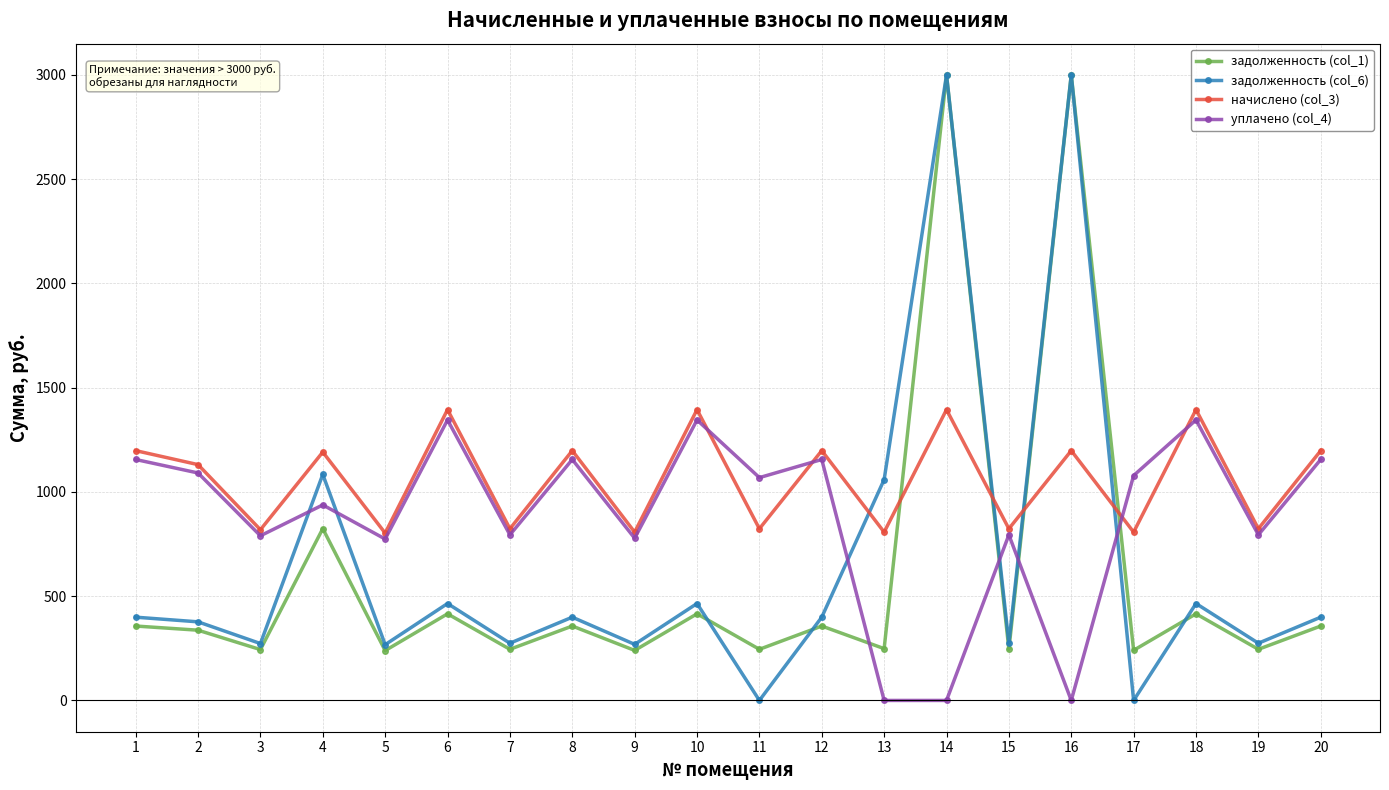

What is the difference between the highest and lowest values at 9?

567.3